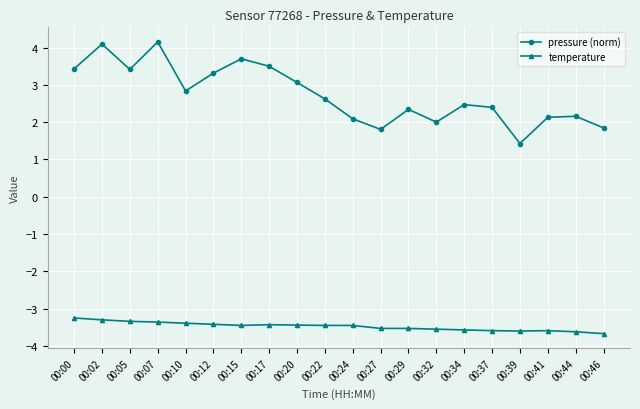

True or false: pressure (norm) and temperature intersect in this chart.

False